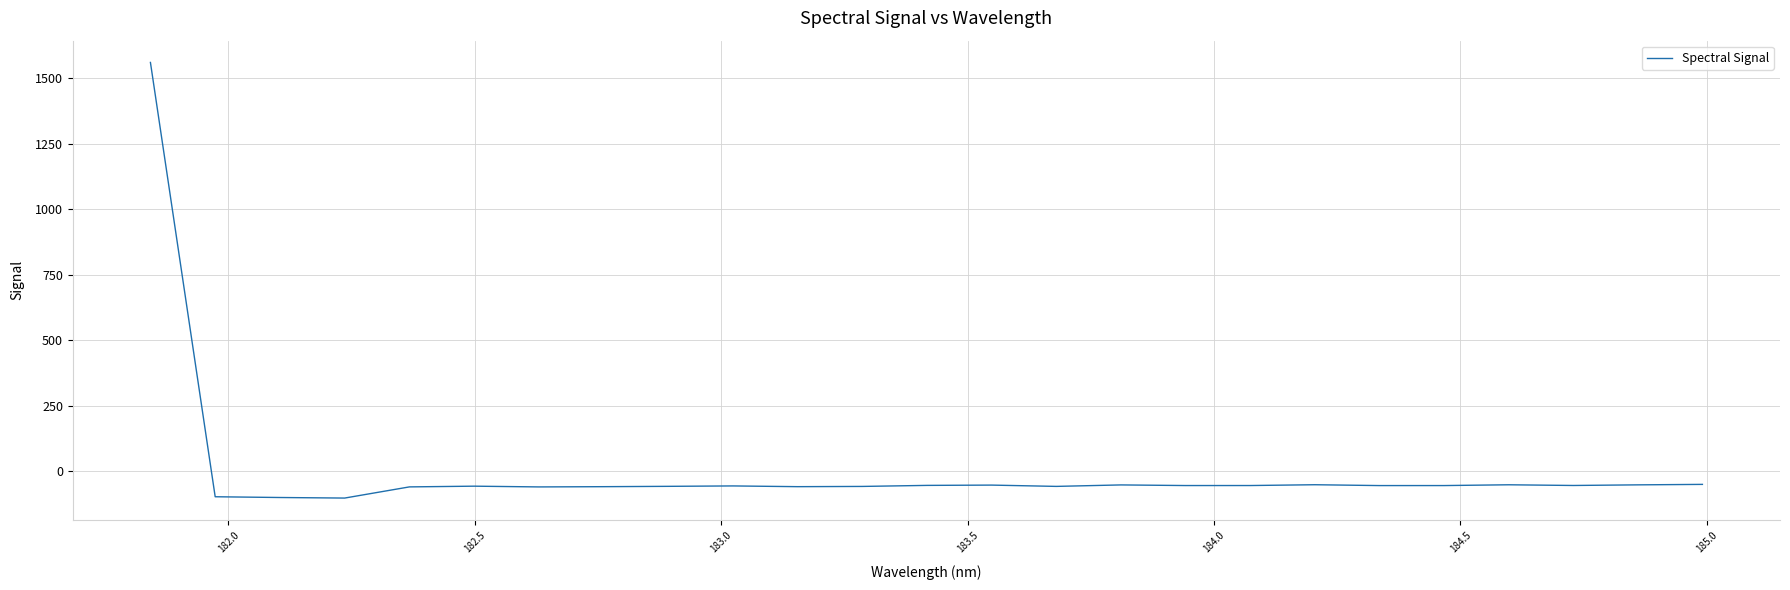

How many lines are shown in the chart?

1